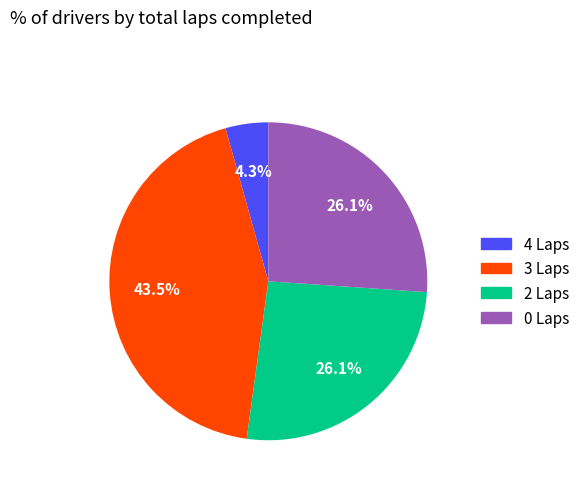

Is 2 Laps the majority of the pie?

No